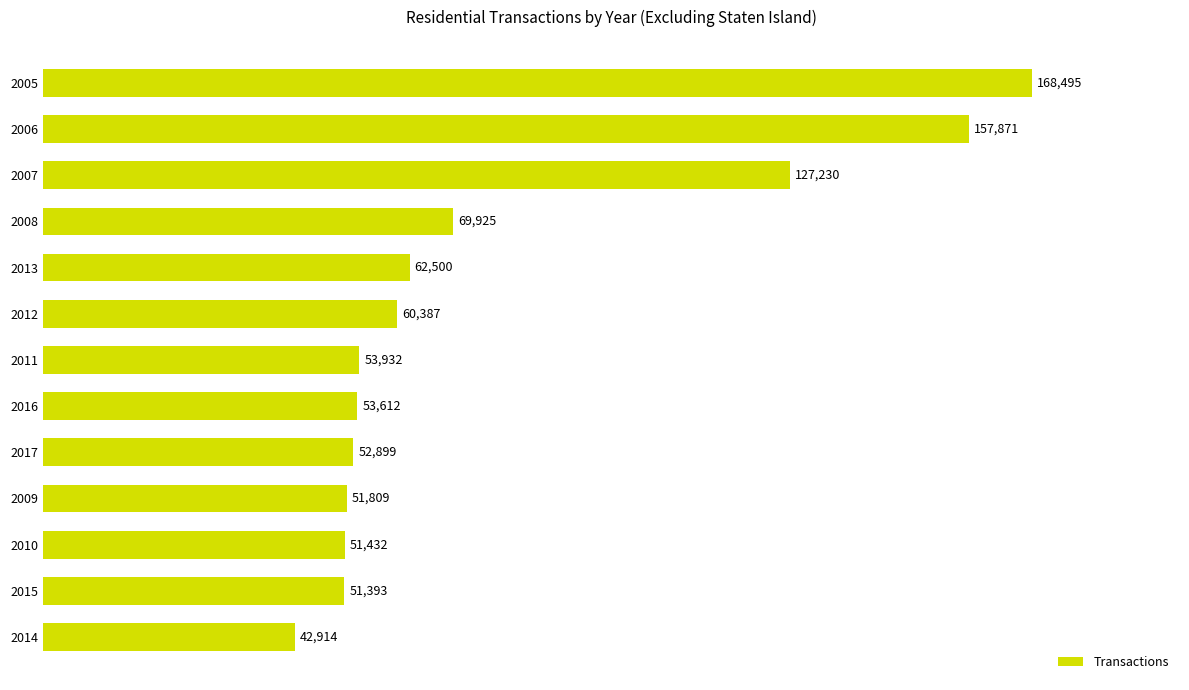

Reading bottom to top, list all the values displayed in this chart.

42914	51393	51432	51809	52899	53612	53932	60387	62500	69925	127230	157871	168495